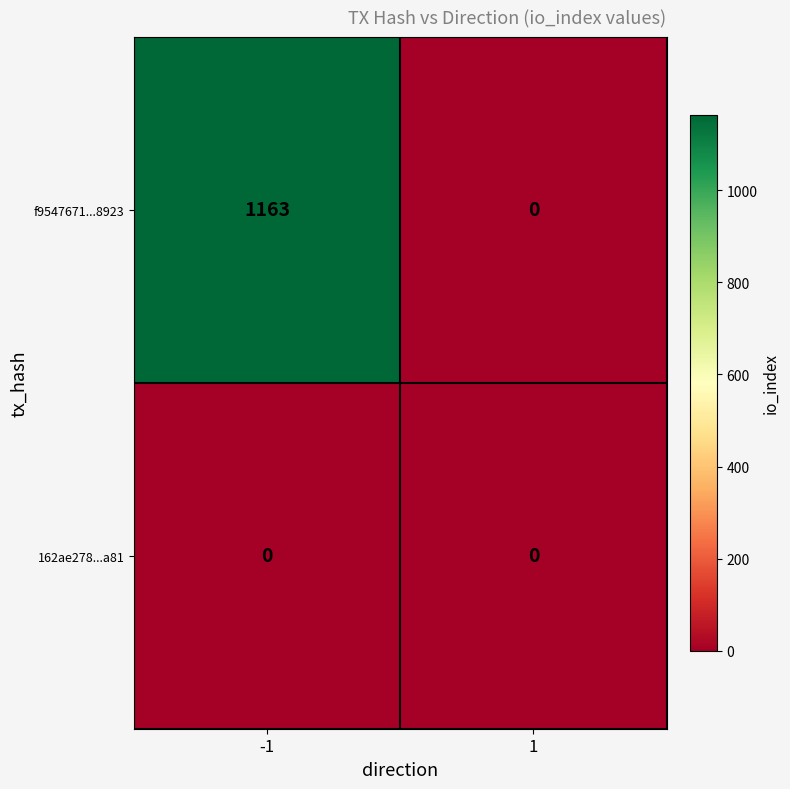

Rank the series by their average value, from lowest to highest.

162ae278...a81, f9547671...8923